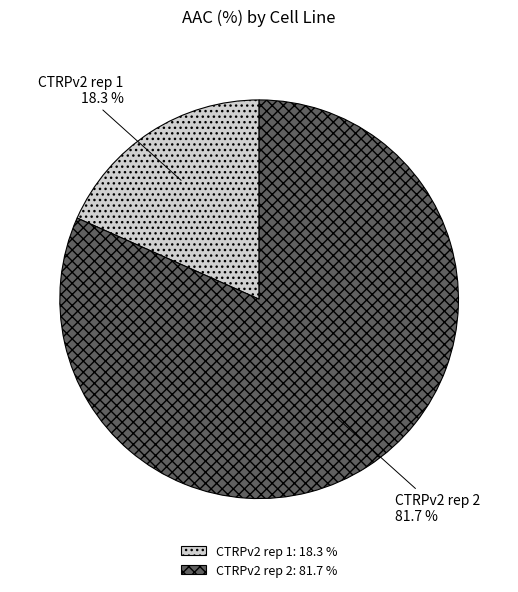

To the nearest percent, what is the difference between the CTRPv2 rep 1 and CTRPv2 rep 2 slice percentages?

63%